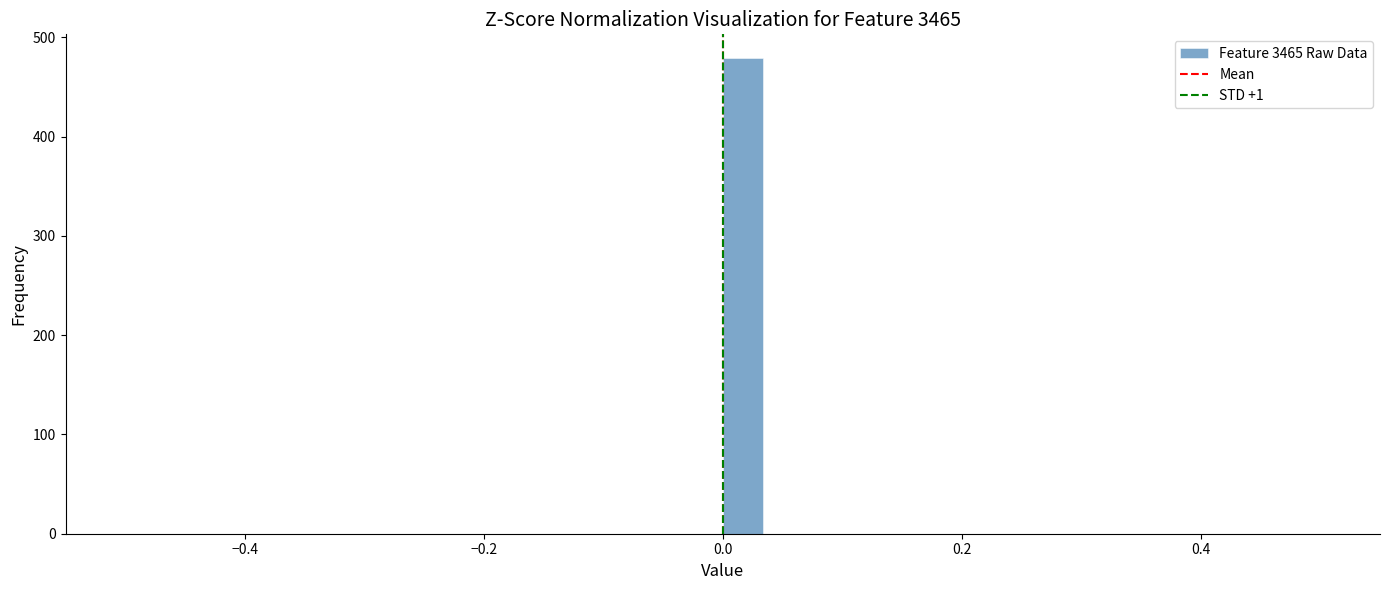

Read against the x-axis, roughly where is the centre of the tallest bar?

0.02